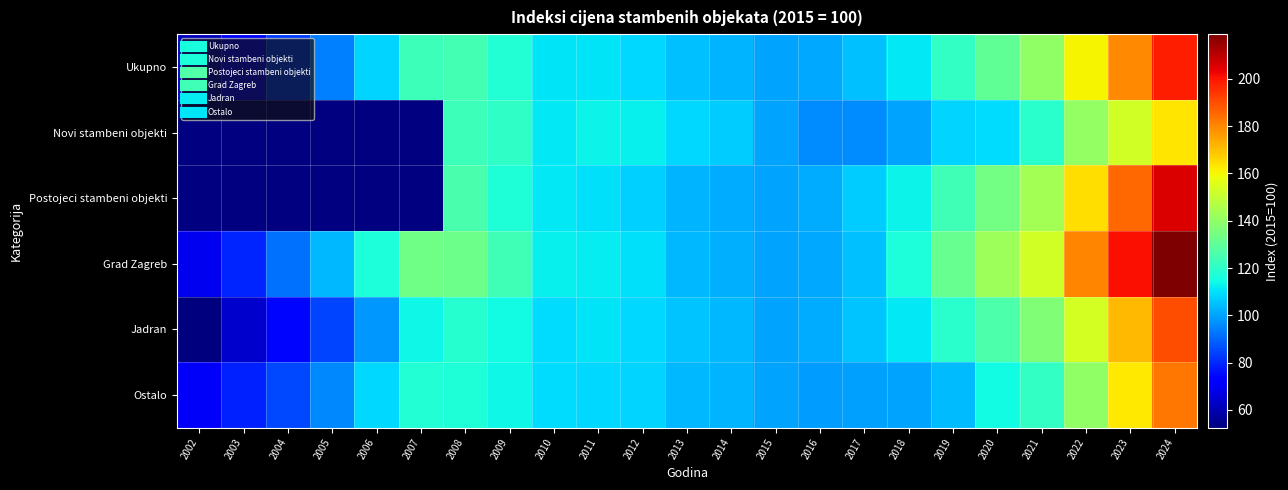

The Grad Zagreb series shows 133.4 at 2007. True or false?

True